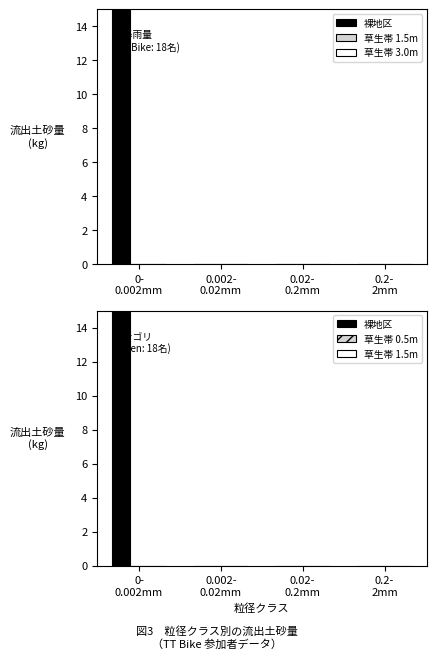

At how many categories does at least one series exceed 10?

1